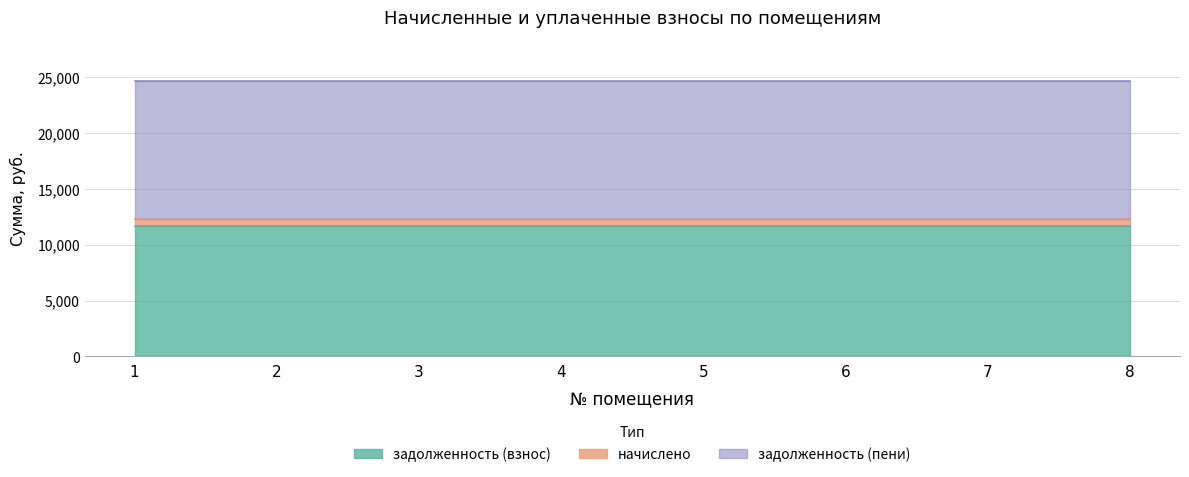

At which category is the sum across all series the highest?

1